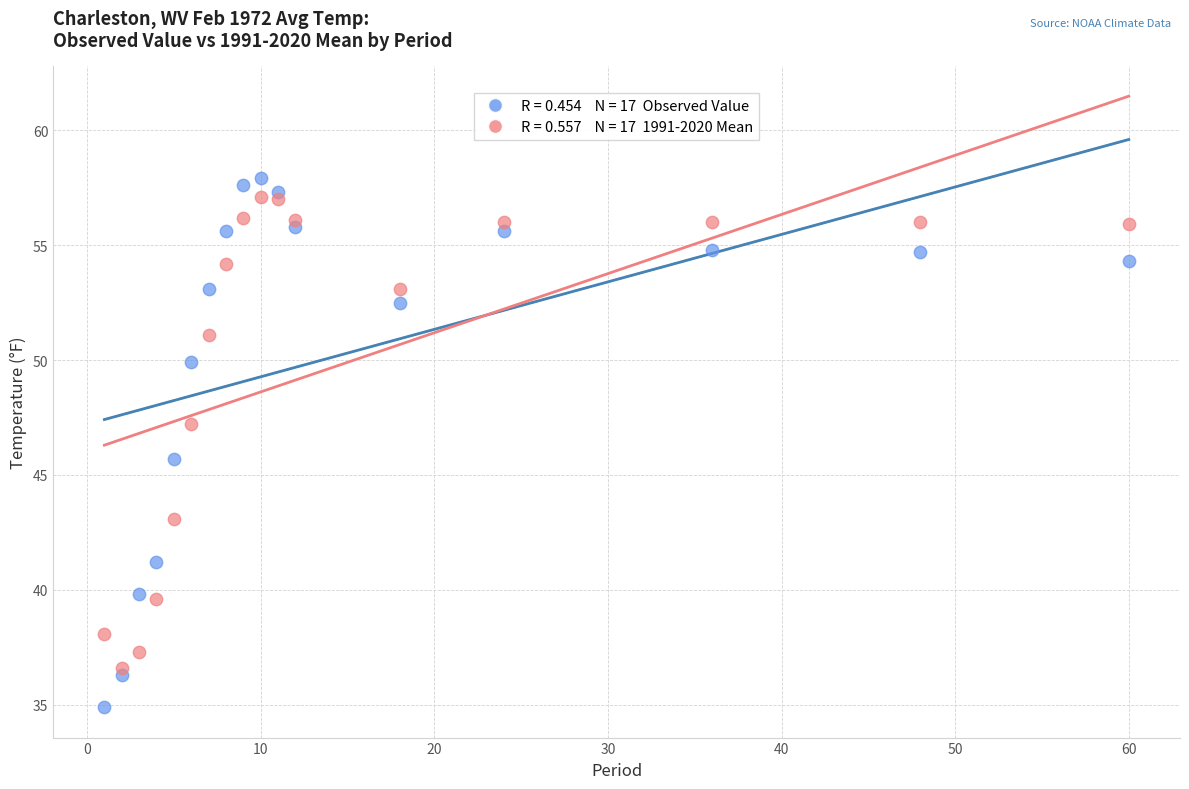

Across all series, what Y value is closest to 46?

45.7